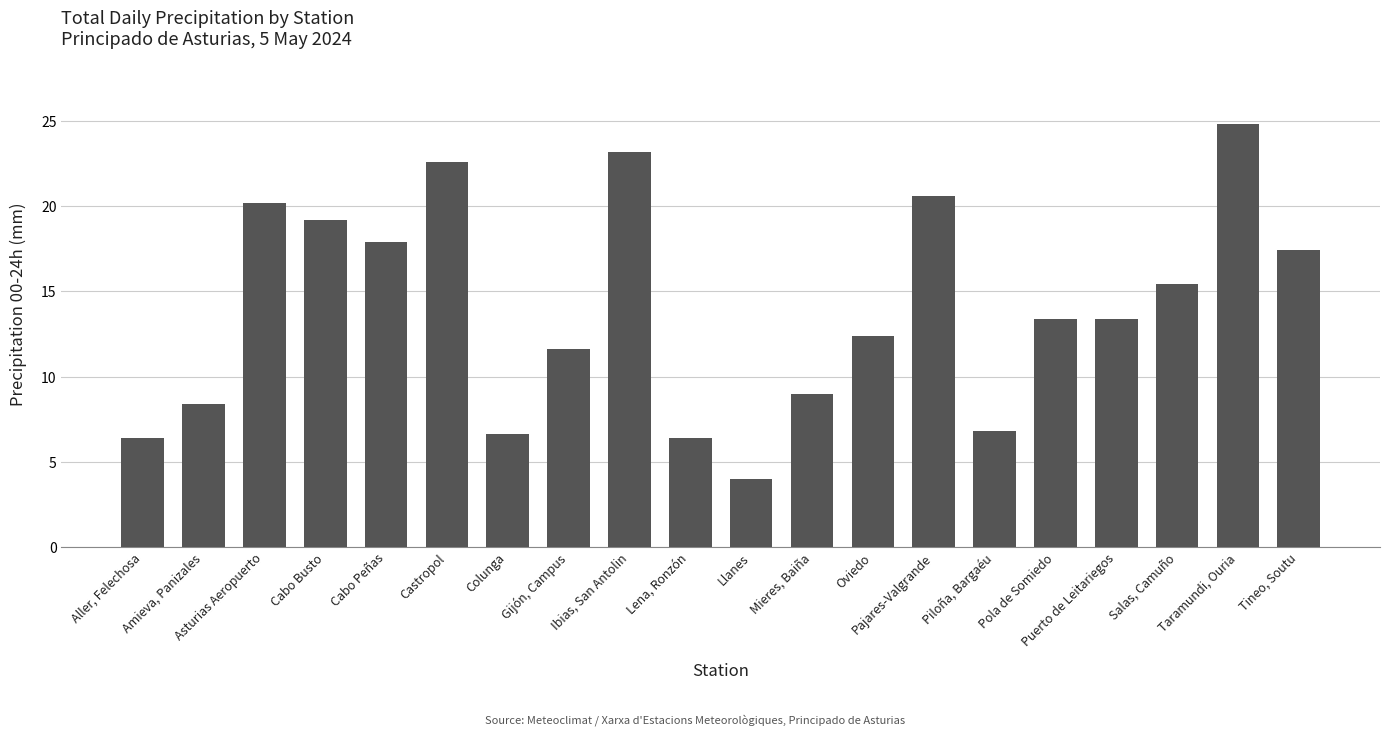

What is the value of the 16th bar from the left?

13.4